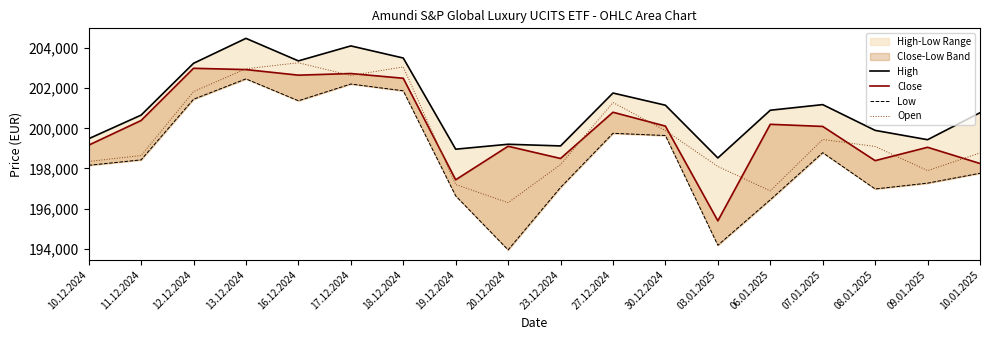

What is the sum of all Low values?

3574412